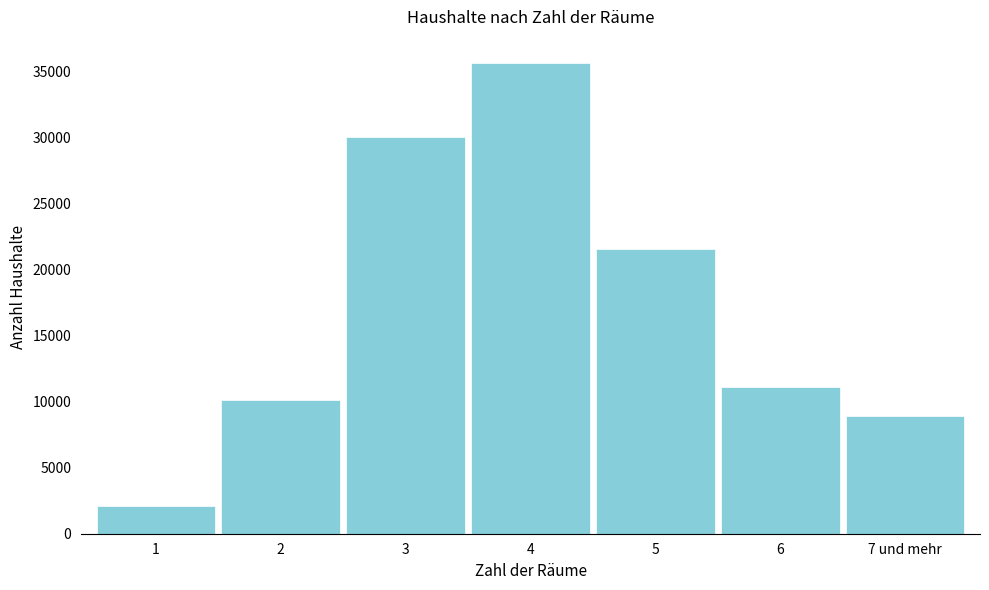

Reading left to right, what are all the values shown in this chart?

1=2105	2=10100	3=30073	4=35665	5=21574	6=11143	7 und mehr=8950